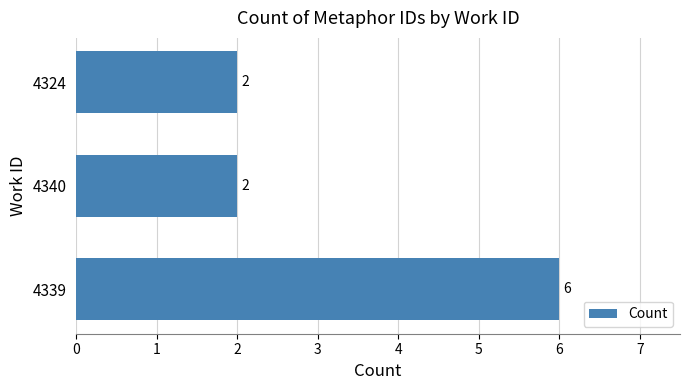

Reading bottom to top, what are all the values shown in this chart?

4339=6	4340=2	4324=2